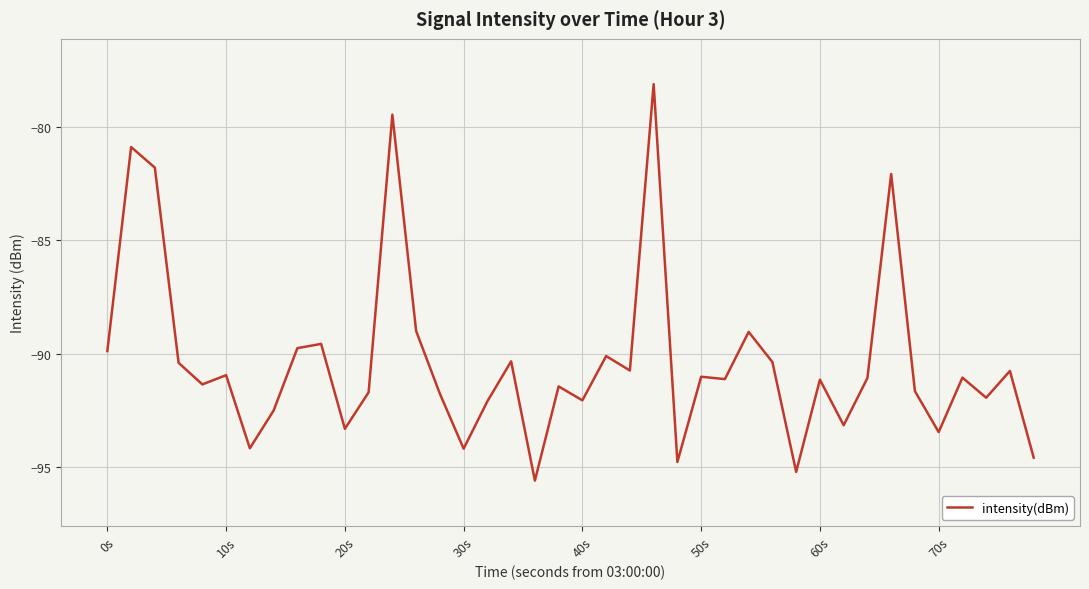

What is the minimum value shown in the chart?

-95.6